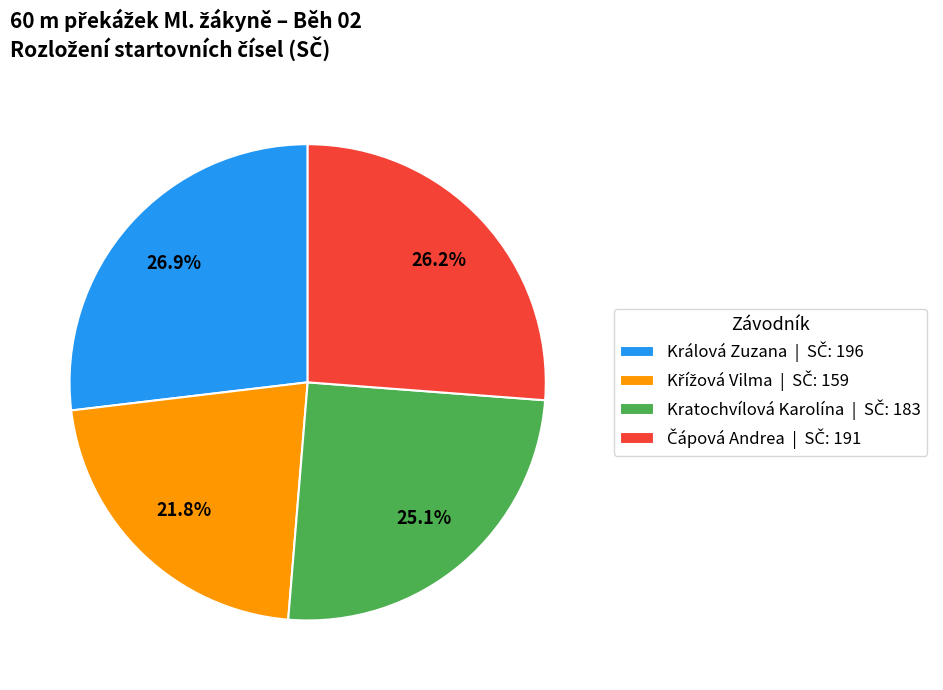

Is there a majority slice in this chart?

No